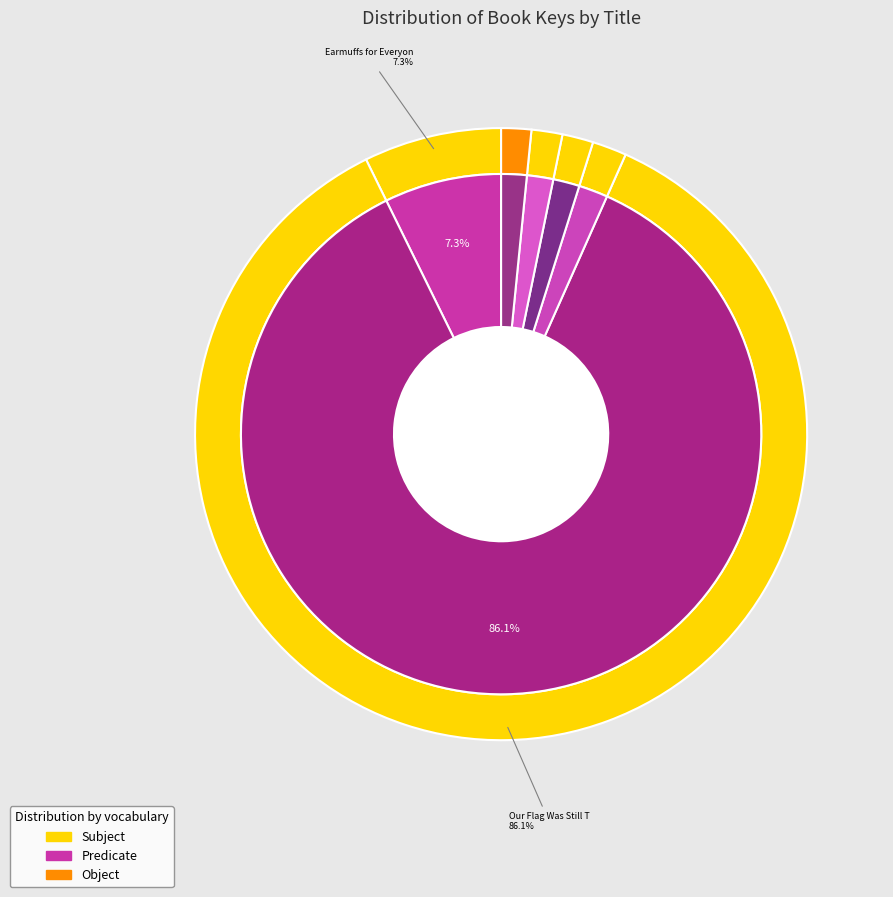

To the nearest percent, what is the average slice percentage?

17%